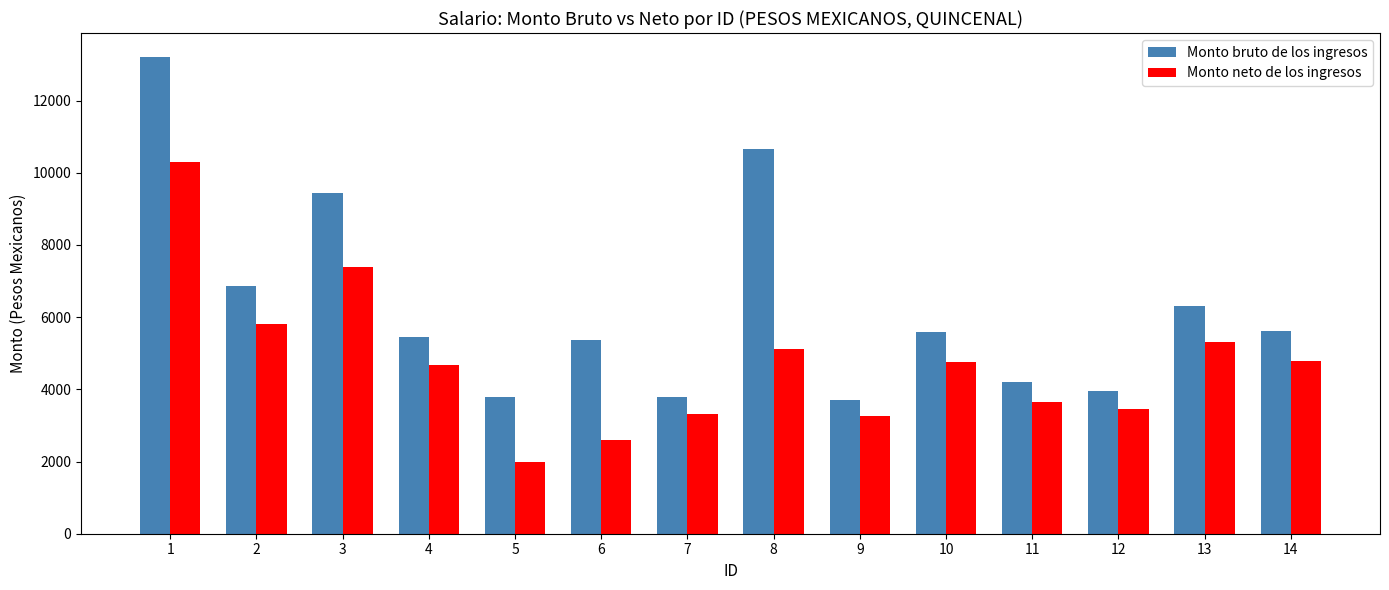

Where does the Monto neto de los ingresos series first go above 4755?

1